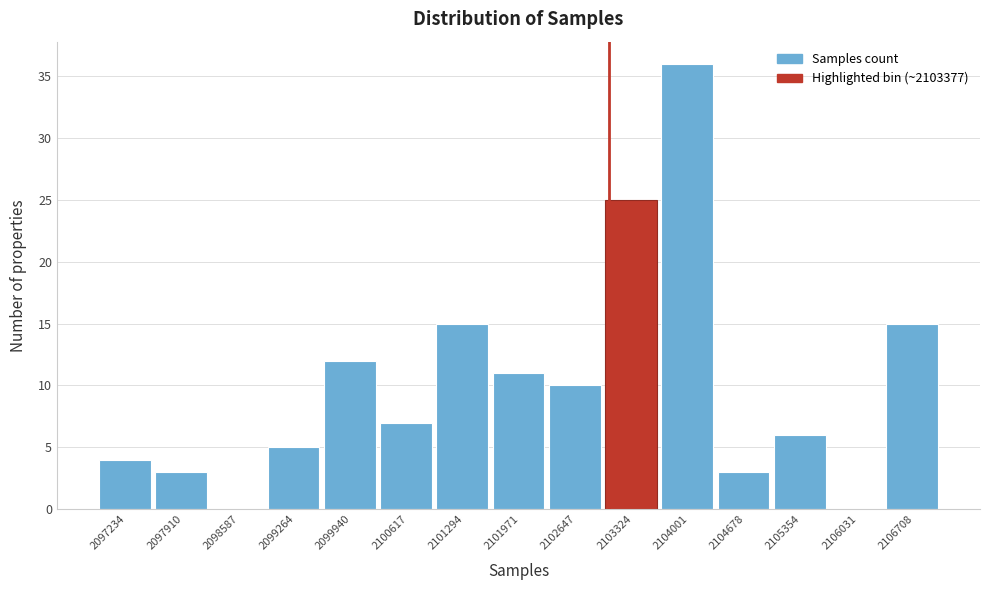

Reading left to right, extract all data points from this chart.

2097234=4	2097910=3	2098587=0	2099264=5	2099940=12	2100617=7	2101294=15	2101971=11	2102647=10	2103324=25	2104001=36	2104678=3	2105354=6	2106031=0	2106708=15